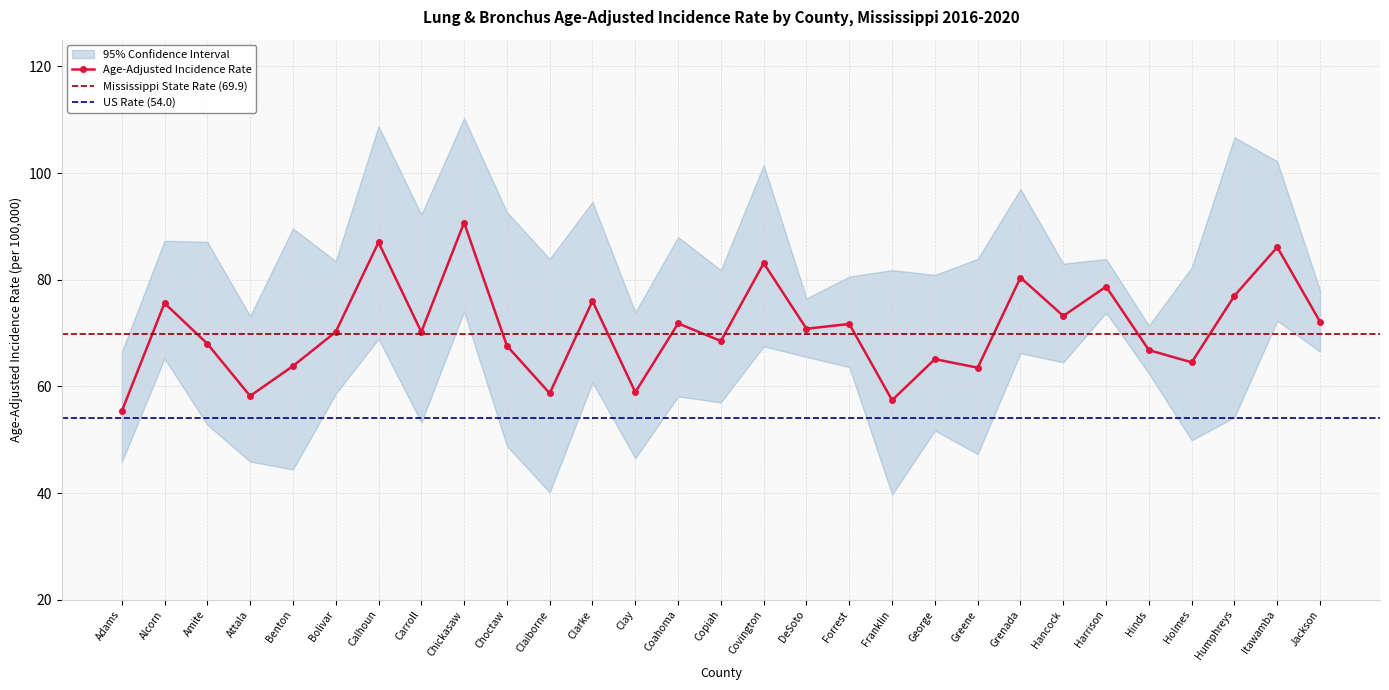

Reading left to right, list all the values displayed in this chart.

Age-Adjusted Incidence Rate: Adams=55.3	Alcorn=75.6	Amite=68.0	Attala=58.2	Benton=63.8	Bolivar=70.2	Calhoun=87.0	Carroll=70.2	Chickasaw=90.7	Choctaw=67.6	Claiborne=58.7	Clarke=76.0	Clay=58.9	Coahoma=71.8	Copiah=68.5	Covington=83.1	DeSoto=70.8	Forrest=71.7	Franklin=57.4	George=65.1	Greene=63.5	Grenada=80.4	Hancock=73.2	Harrison=78.7	Hinds=66.8	Holmes=64.5	Humphreys=77.0	Itawamba=86.1	Jackson=72.1
Lower 95% CI: Adams=45.8	Alcorn=65.2	Amite=52.8	Attala=45.9	Benton=44.4	Bolivar=58.6	Calhoun=68.9	Carroll=53.2	Chickasaw=74.0	Choctaw=48.8	Claiborne=40.1	Clarke=60.7	Clay=46.5	Coahoma=58.1	Copiah=57.0	Covington=67.5	DeSoto=65.5	Forrest=63.6	Franklin=39.7	George=51.7	Greene=47.3	Grenada=66.2	Hancock=64.5	Harrison=73.8	Hinds=62.4	Holmes=49.9	Humphreys=54.2	Itawamba=72.3	Jackson=66.5
Upper 95% CI: Adams=66.4	Alcorn=87.3	Amite=87.1	Attala=73.2	Benton=89.6	Bolivar=83.5	Calhoun=108.8	Carroll=92.2	Chickasaw=110.3	Choctaw=92.7	Claiborne=83.9	Clarke=94.6	Clay=73.9	Coahoma=88.0	Copiah=81.8	Covington=101.5	DeSoto=76.5	Forrest=80.6	Franklin=81.8	George=80.9	Greene=83.9	Grenada=97.0	Hancock=83.0	Harrison=83.9	Hinds=71.4	Holmes=82.3	Humphreys=106.7	Itawamba=102.2	Jackson=78.0